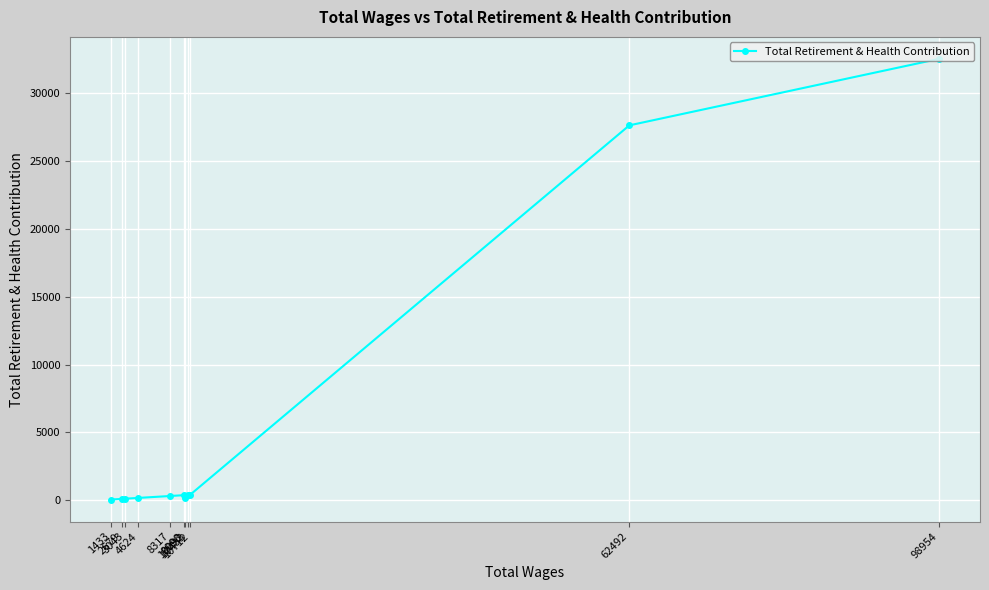

Which label corresponds to the largest value in the chart?

98954